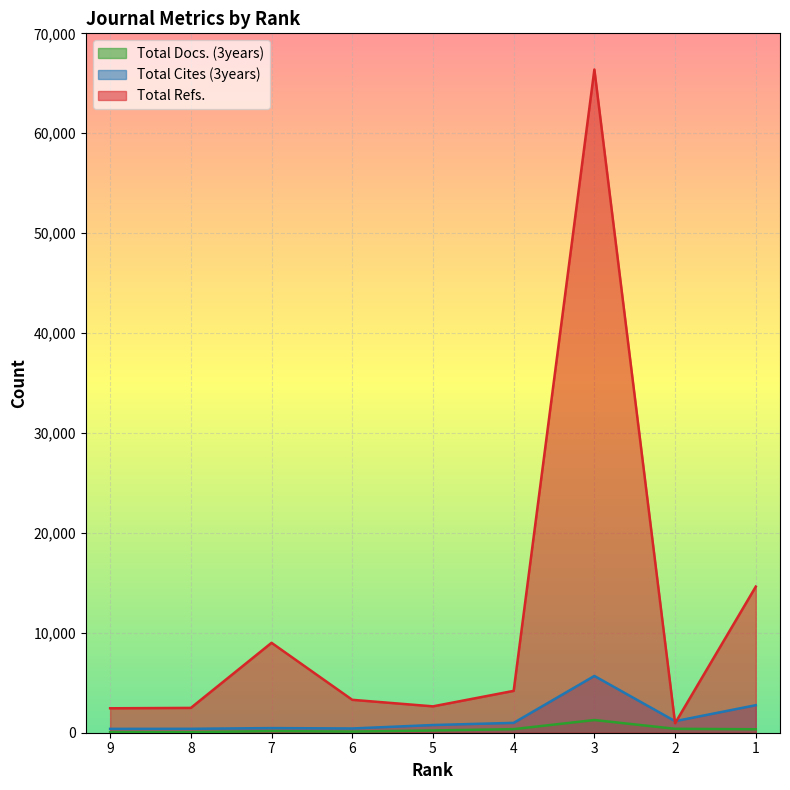

The value of Total Refs. at 1 is 14626. True or false?

True